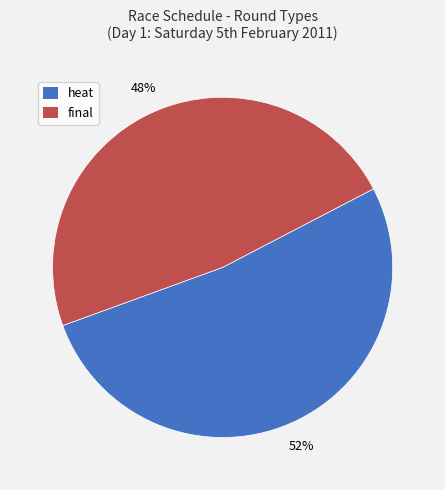

Rank the categories by value from lowest to highest.

final, heat